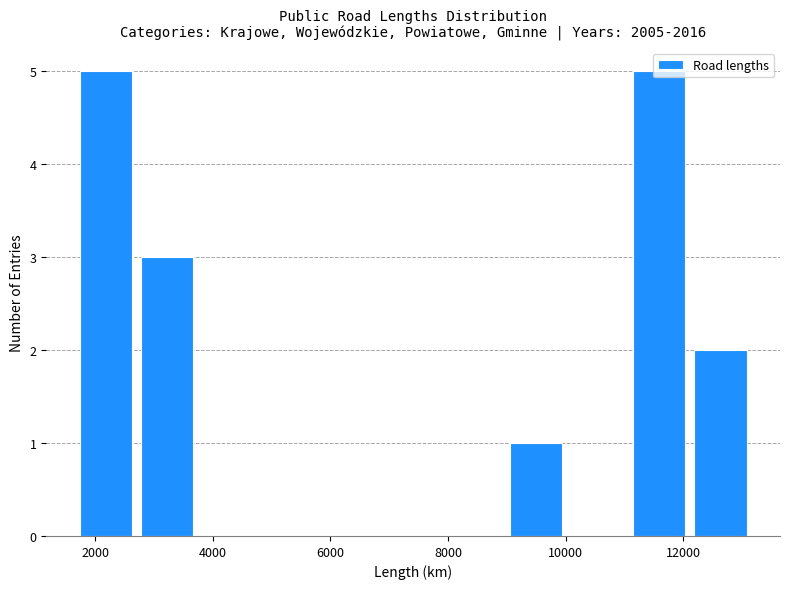

Reading left to right, transcribe this chart: for each bar, give the range it covers on the x-axis and its height. Neither the bar edges nor the heights are printed on the chart, so give them approximately, as read against the axes.

1600 to 2800: 5
2800 to 3800: 3
3800 to 4800: 0
4800 to 5800: 0
5800 to 6800: 0
6800 to 8000: 0
8000 to 9000: 0
9000 to 10000: 1
10000 to 11000: 0
11000 to 12200: 5
12200 to 13200: 2